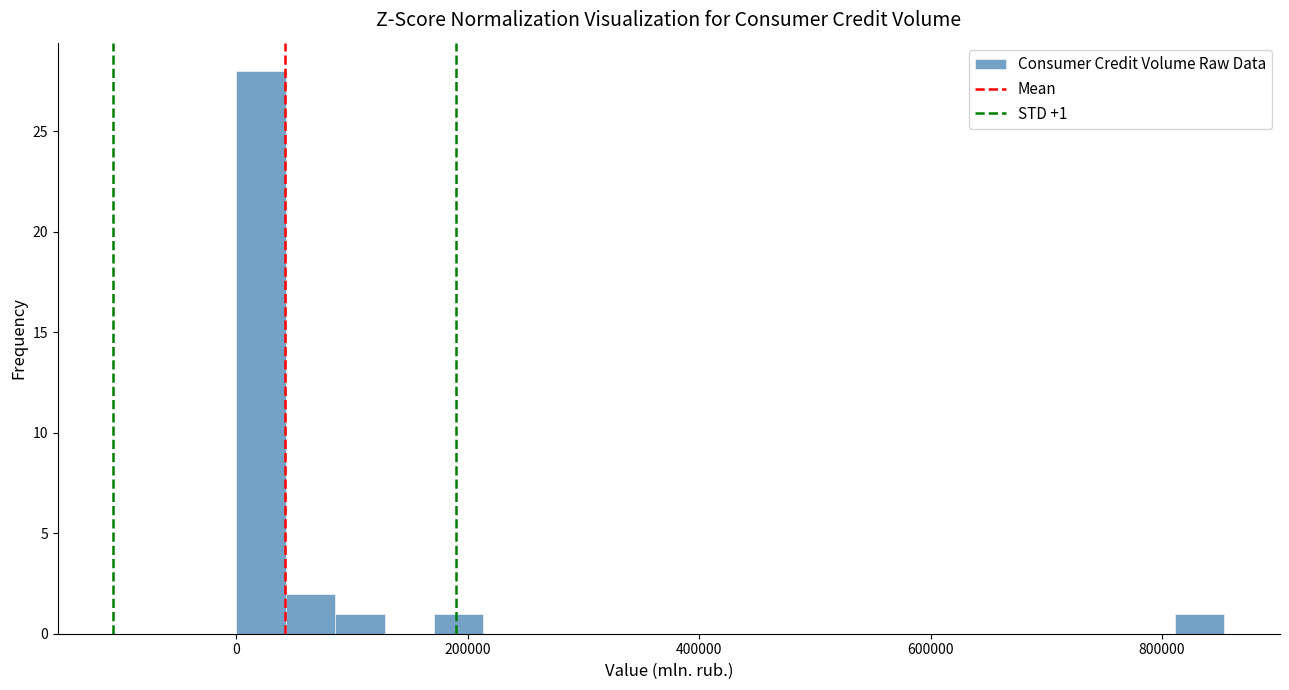

Read against the x-axis, roughly where is the centre of the tallest bar?

20000